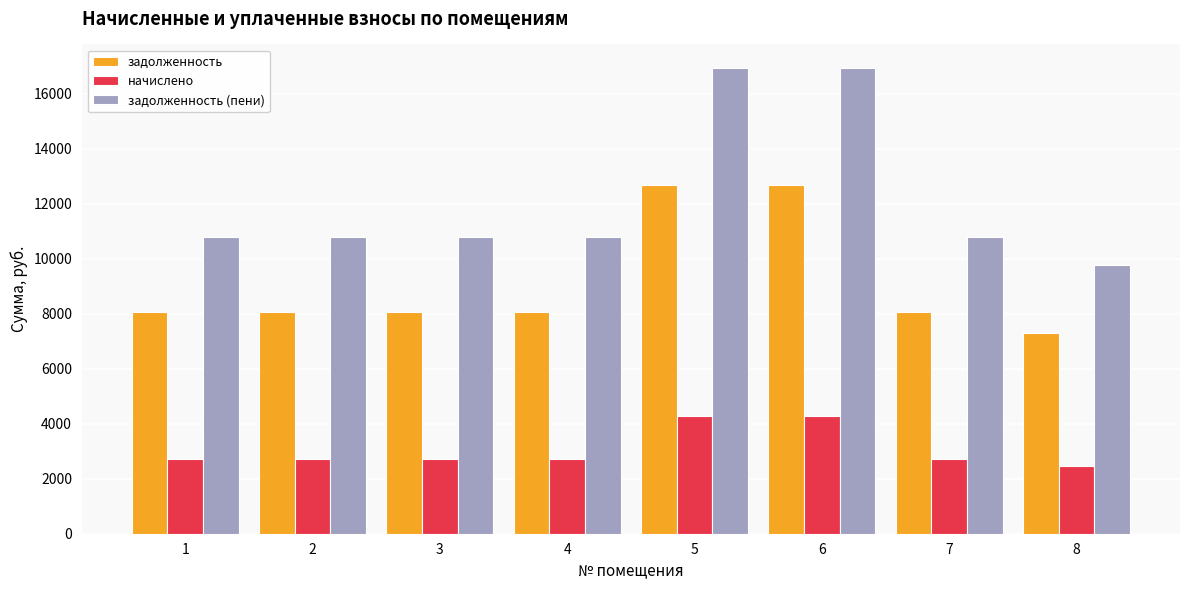

Which series has the largest range (max minus min)?

задолженность (пени)